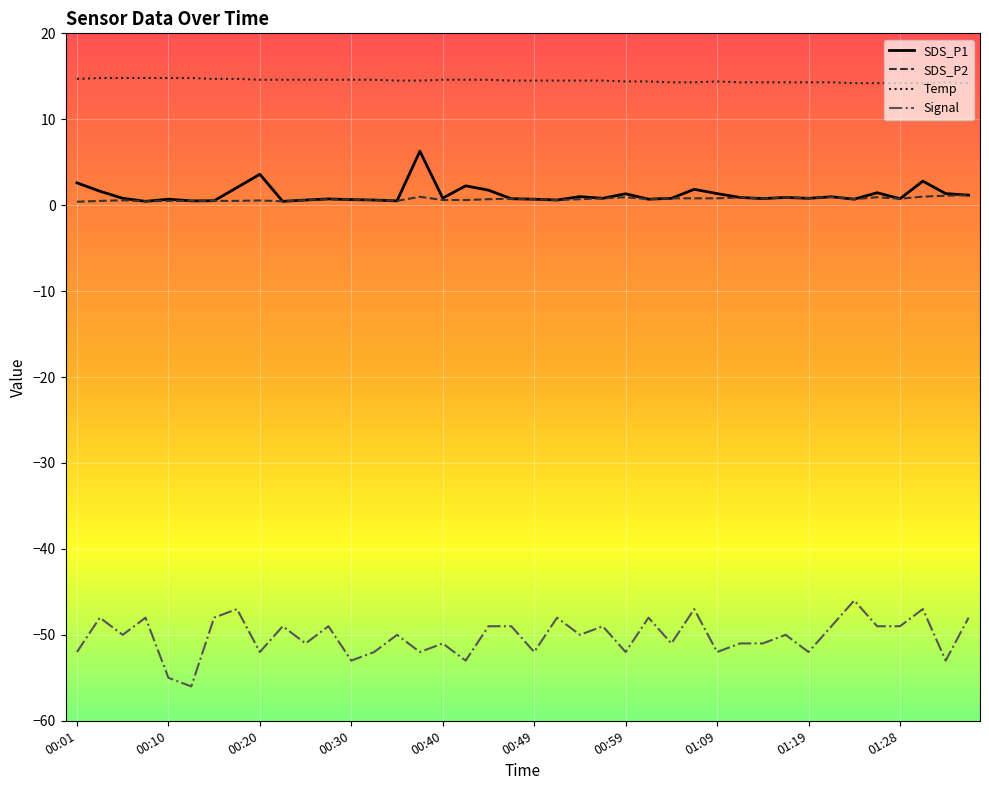

Which series has the largest range (max minus min)?

Signal